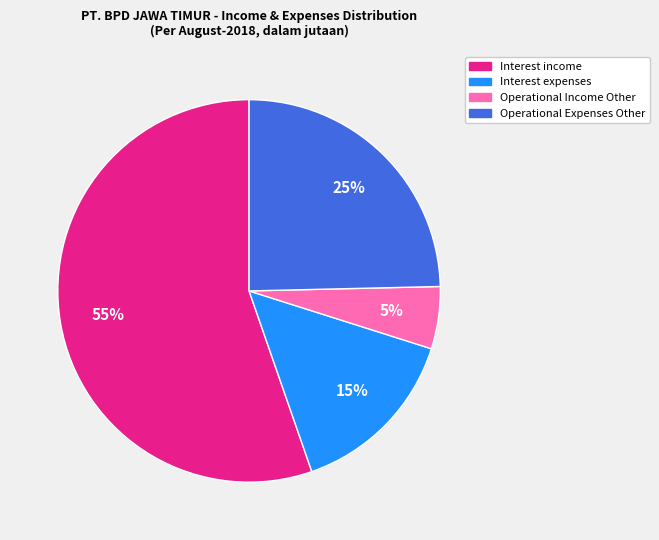

Is it true that Operational Expenses Other is 38% of the pie?

False